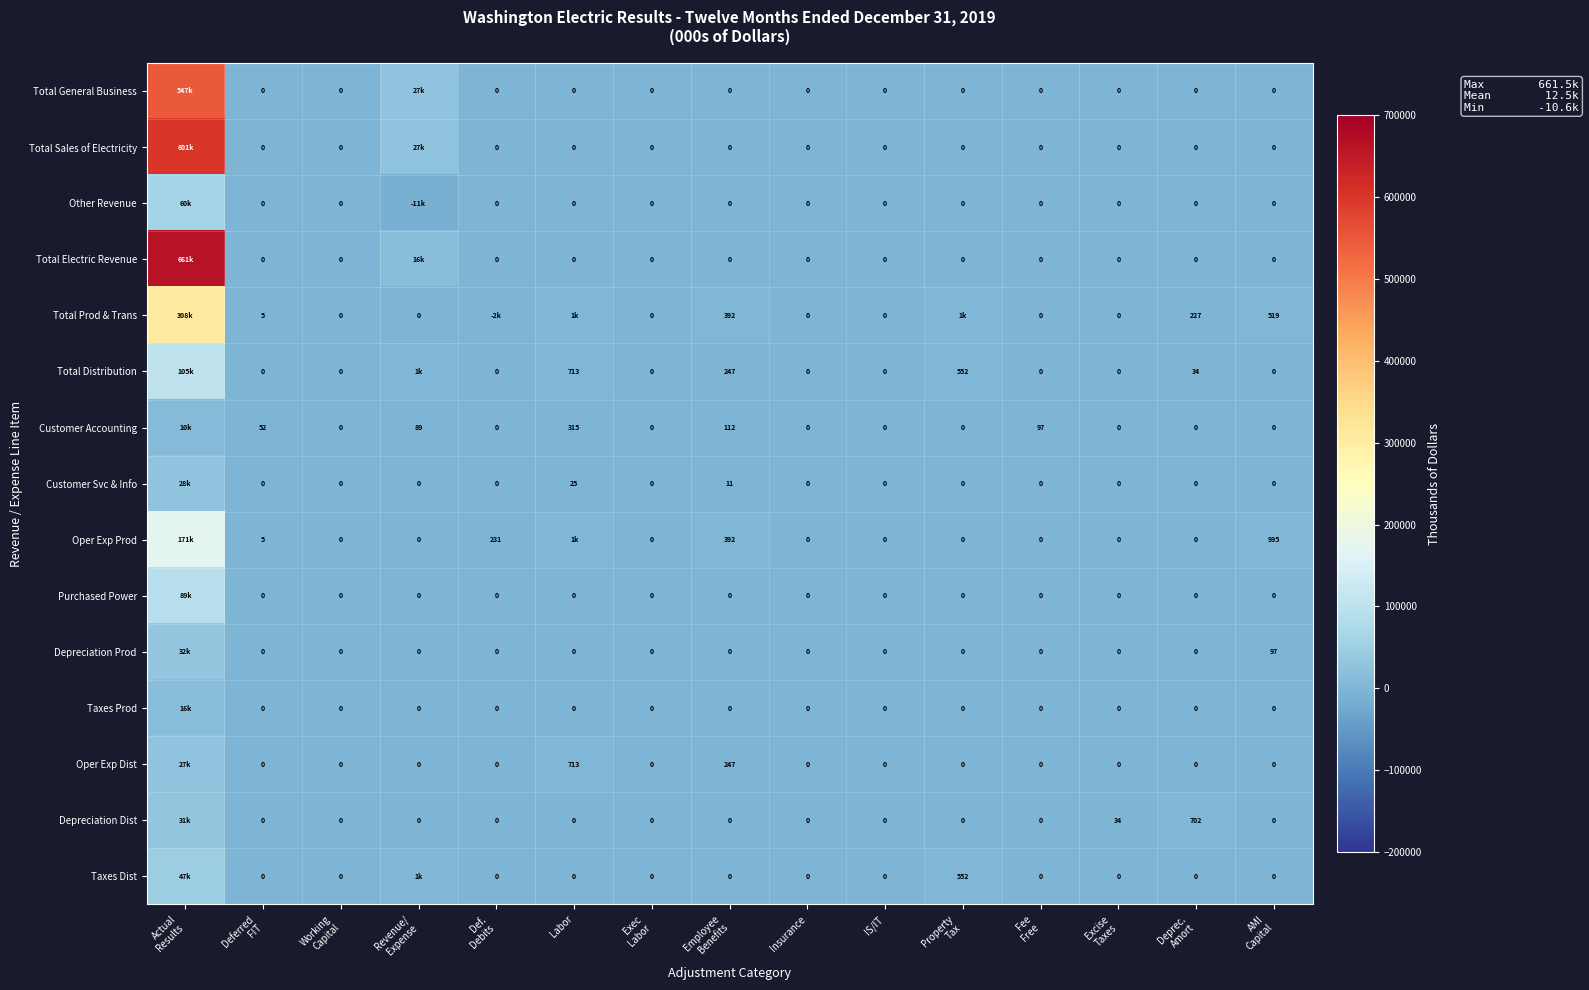

The Depreciation Prod series shows 0 at Excise Taxes. True or false?

True